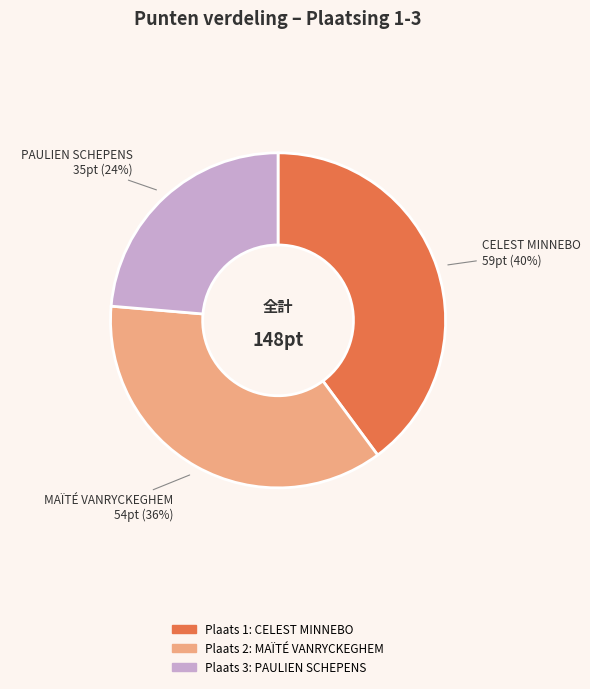

Is the sum of PAULIEN SCHEPENS and CELEST MINNEBO greater than half?

Yes